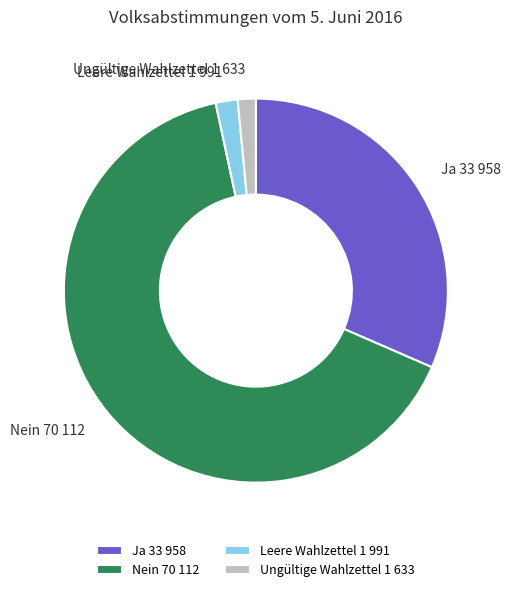

Which slice represents more than half of the pie?

Nein